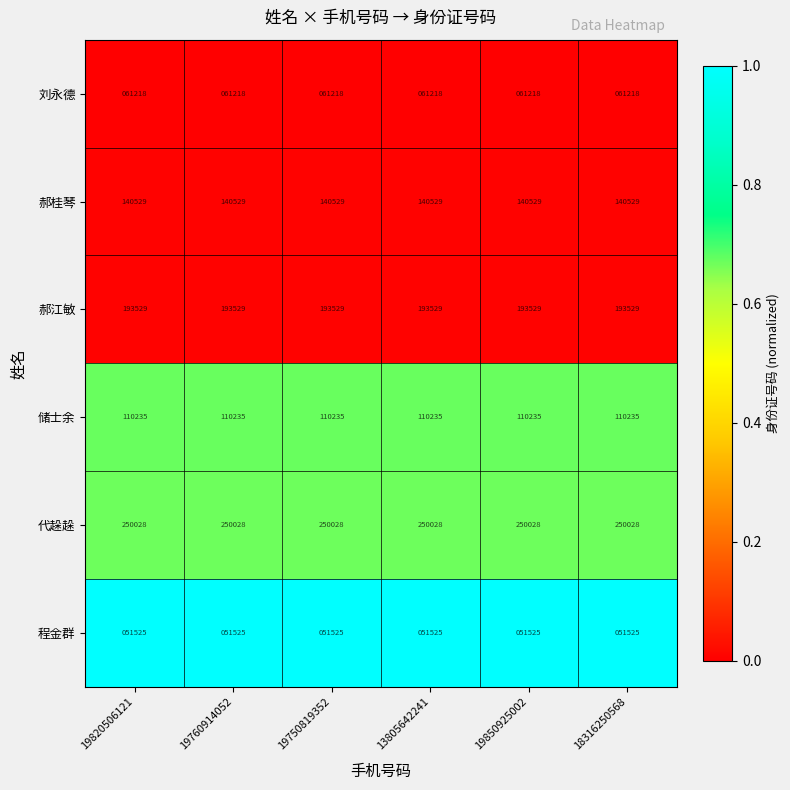

What is the minimum value for 代趓趓?

250028